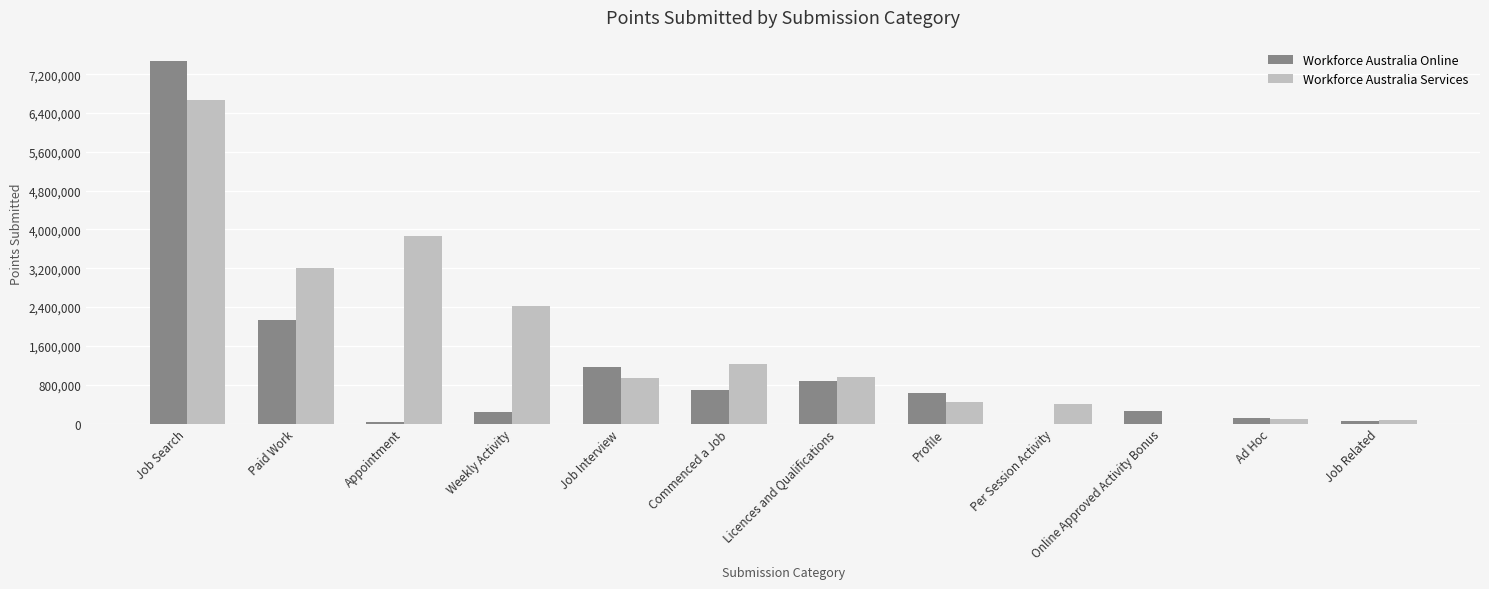

Count the number of categories in the chart.

12